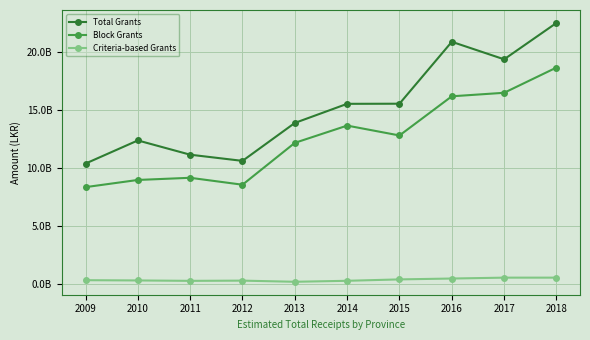

What are all the series names shown in the legend?

Total Grants, Block Grants, Criteria-based Grants